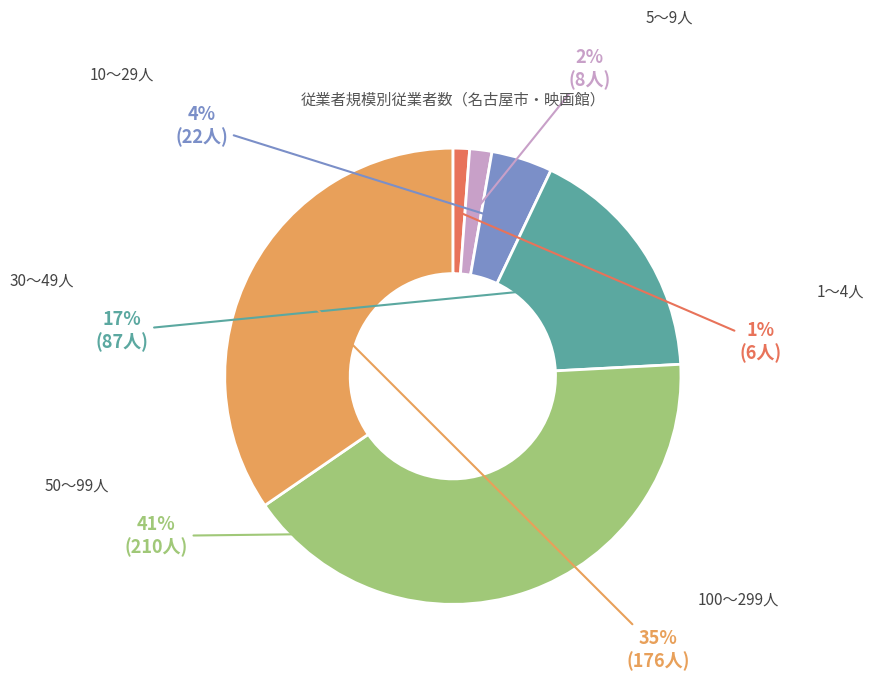

How many slices are in this pie chart?

6